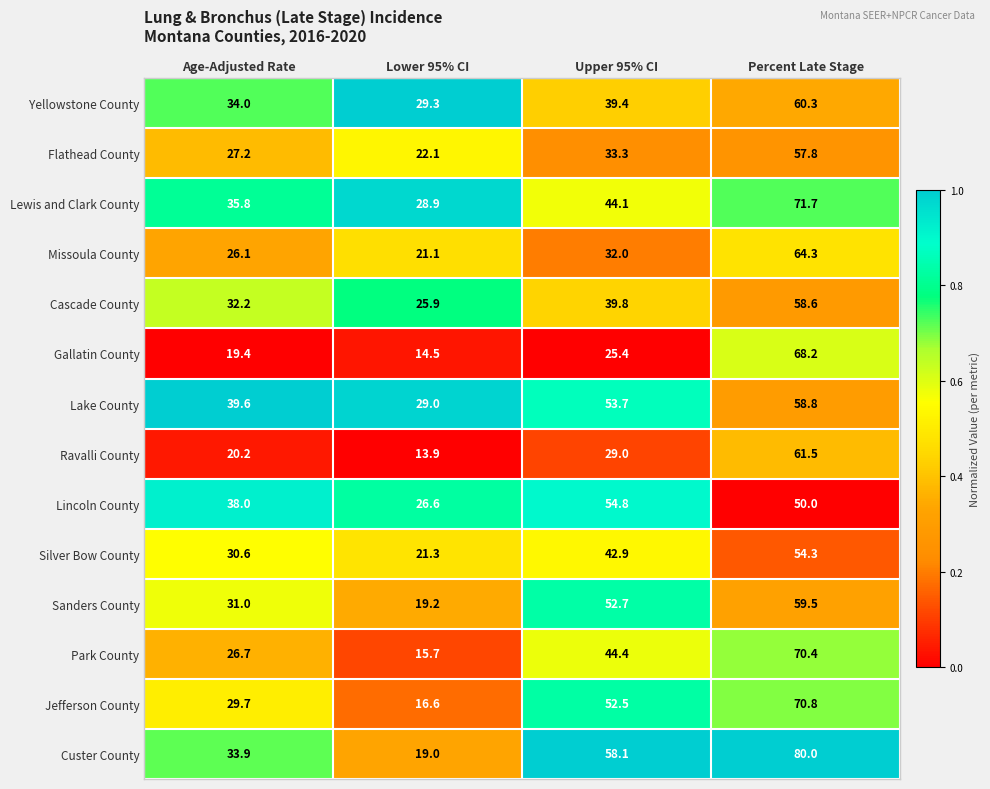

Which category has the lowest value in the Park County series?

Lower 95% CI